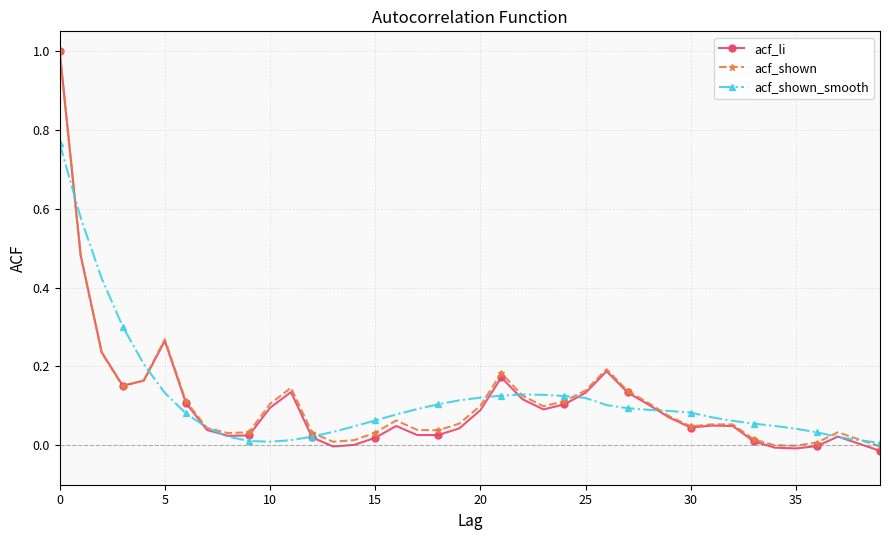

Which series has the widest spread of values?

acf_li